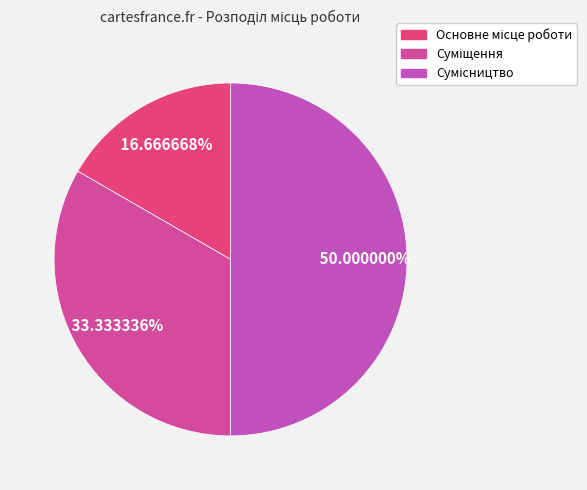

To the nearest percent, what percentage of the pie is Основне місце роботи?

17%